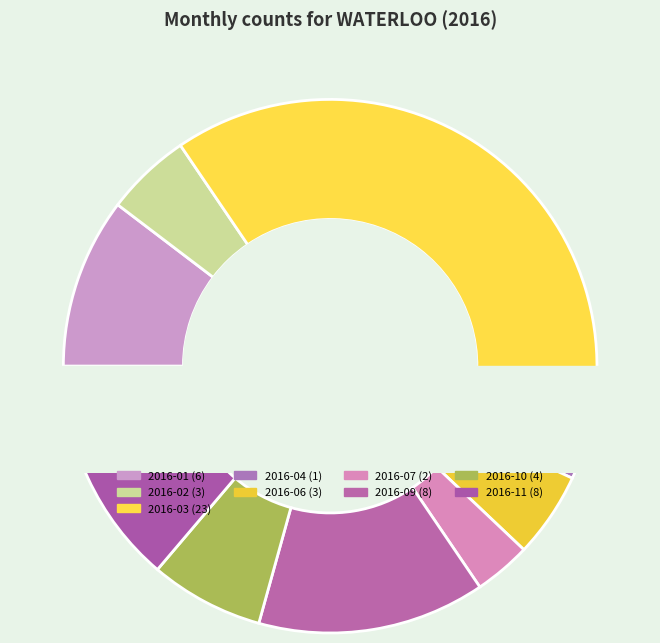

Which has a higher value, 2016-07 or 2016-08?

2016-07